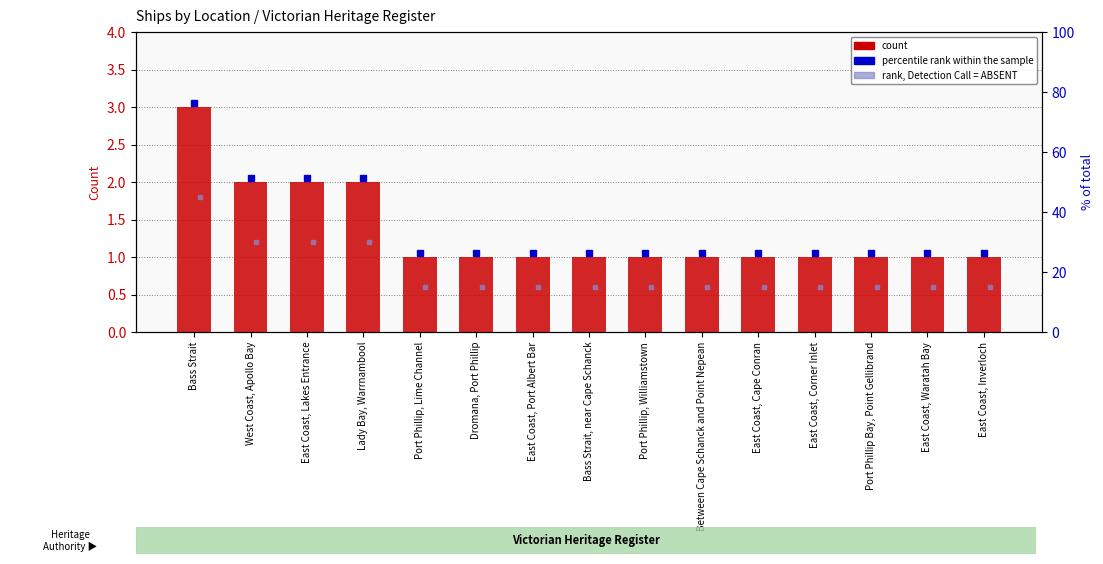

What is the smallest value displayed?

1